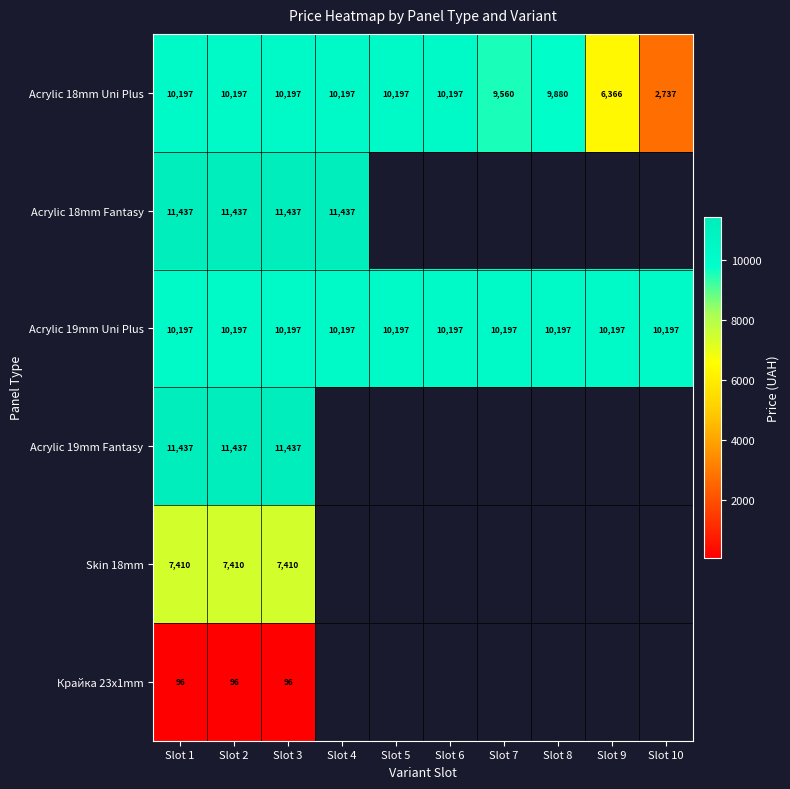

List the series in order of their overall mean, highest first.

Acrylic 18mm Uni Plus, Acrylic 18mm Fantasy, Acrylic 19mm Uni Plus, Acrylic 19mm Fantasy, Skin 18mm, Крайка 23x1mm